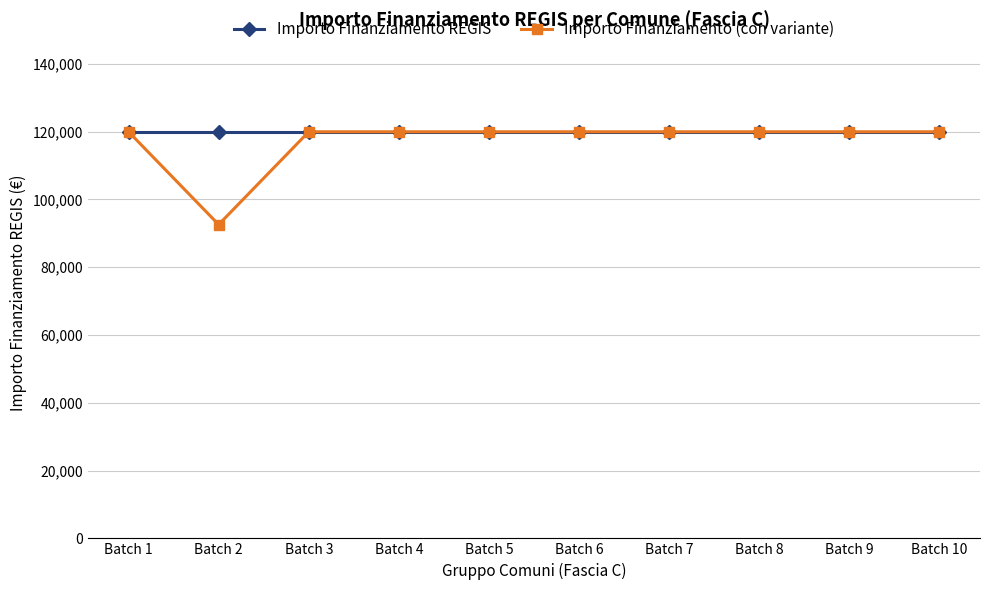

True or false: Importo Finanziamento (con variante) has a value of 119932 at Batch 4.

True